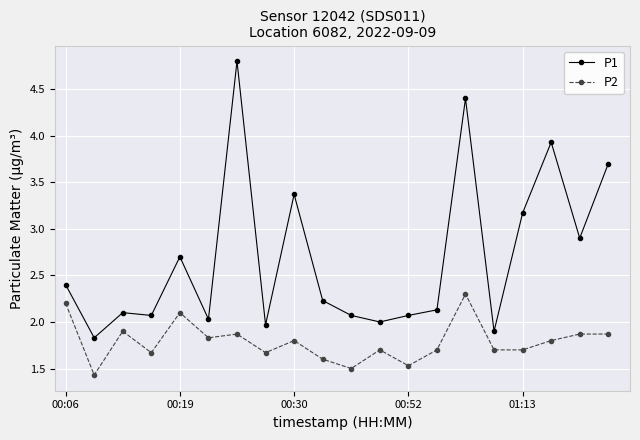

True or false: P2 has more than 0 points higher than both neighbors.

True